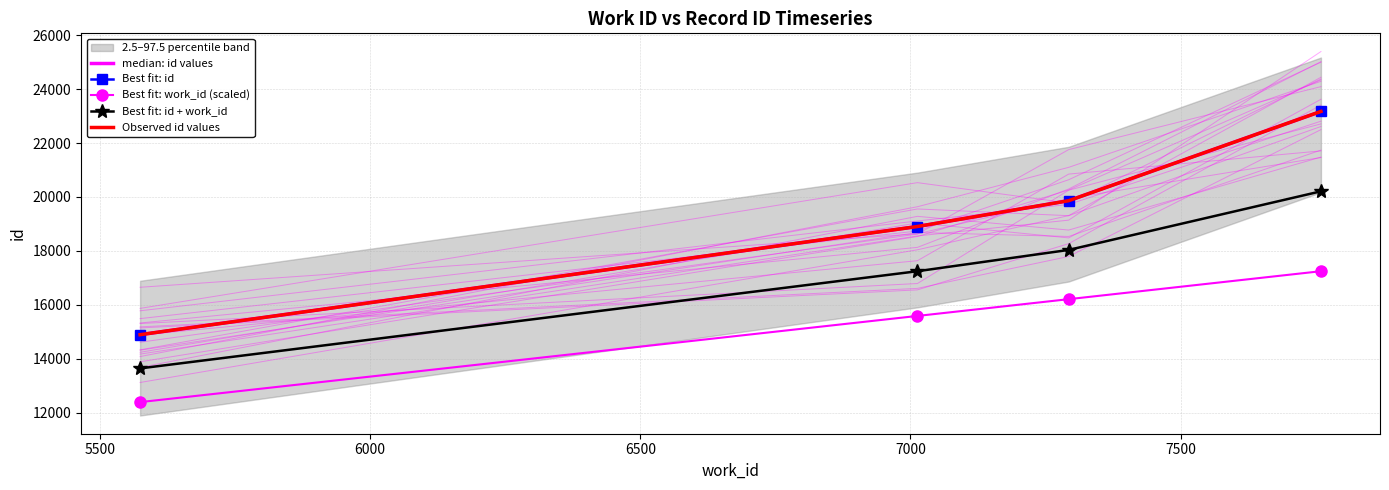

At 6000, list the series in order from smallest to largest.

Best fit: work_id (scaled), Best fit: id + work_id, median: id values, Best fit: id, Observed id values